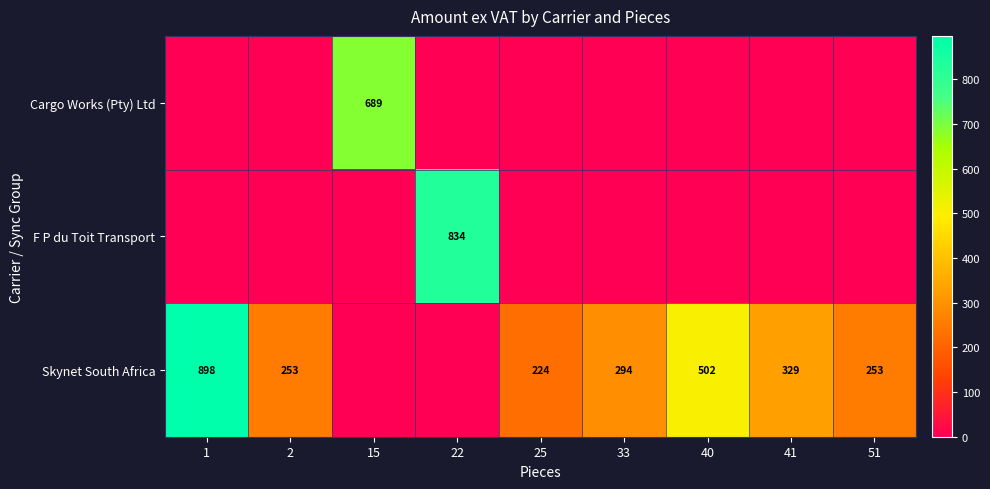

Is it true that Skynet South Africa equals 253 at 51?

True